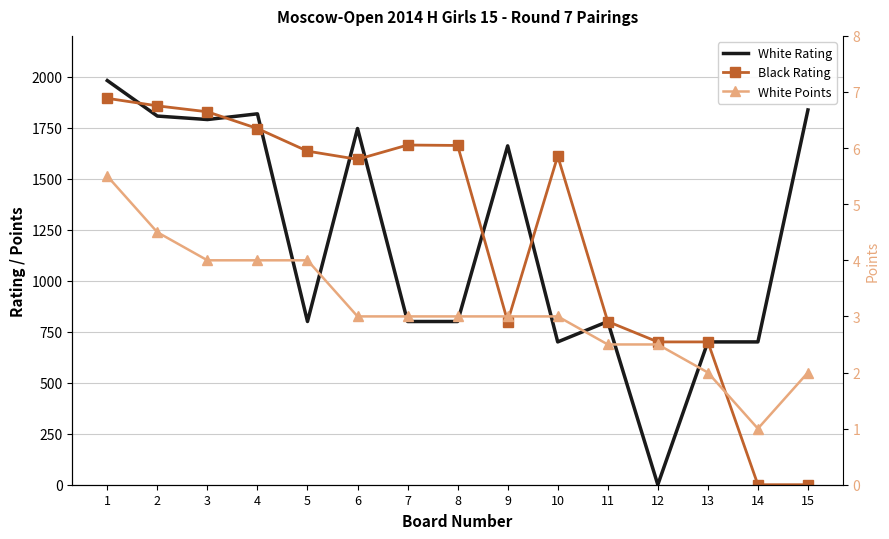

Which series has the widest spread of values?

White Rating